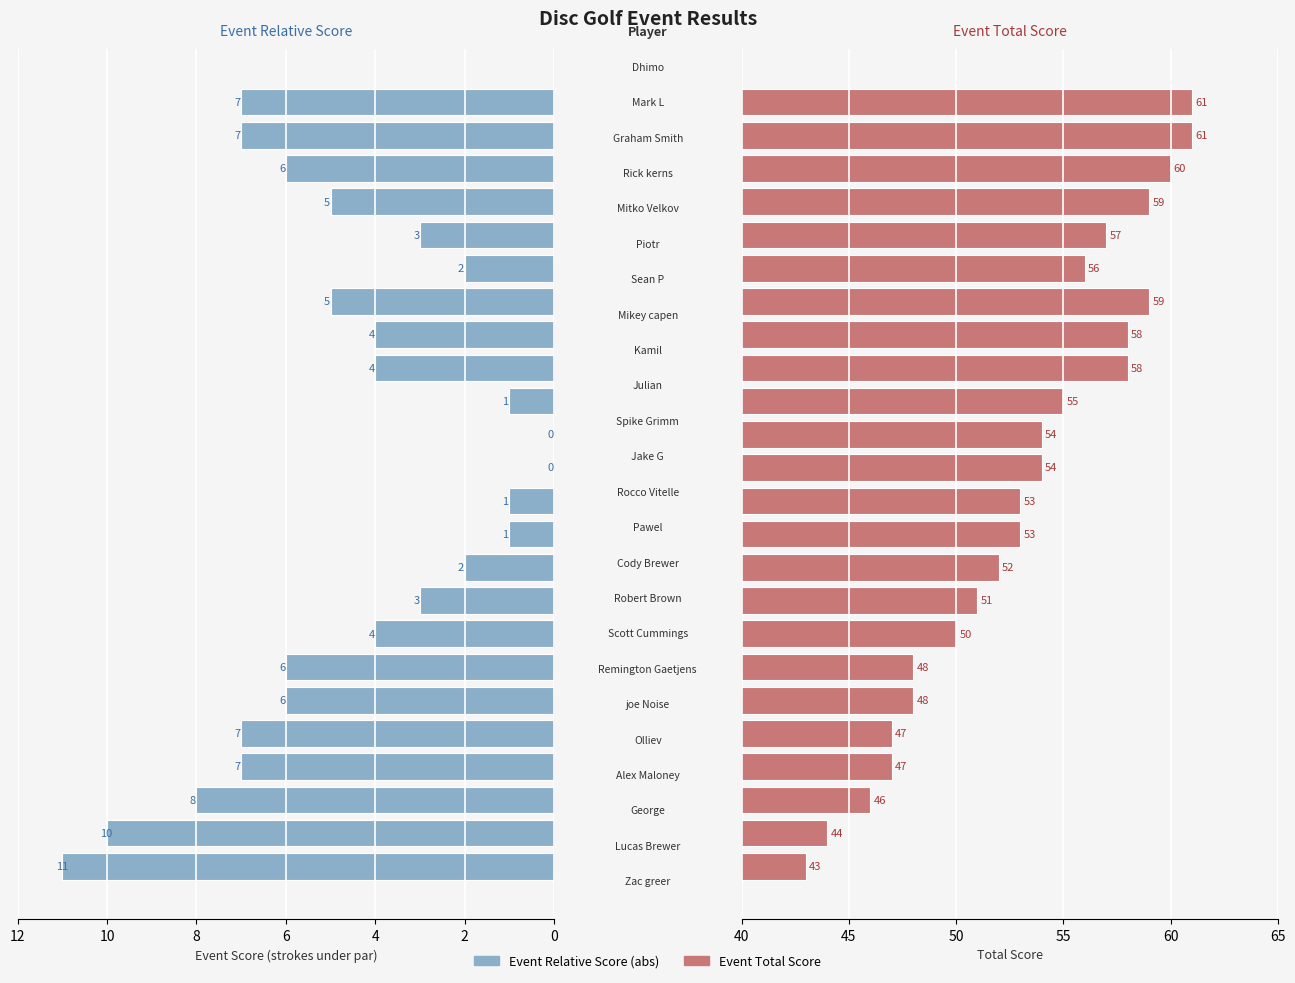

What is the difference between the highest and lowest values at 11?

52